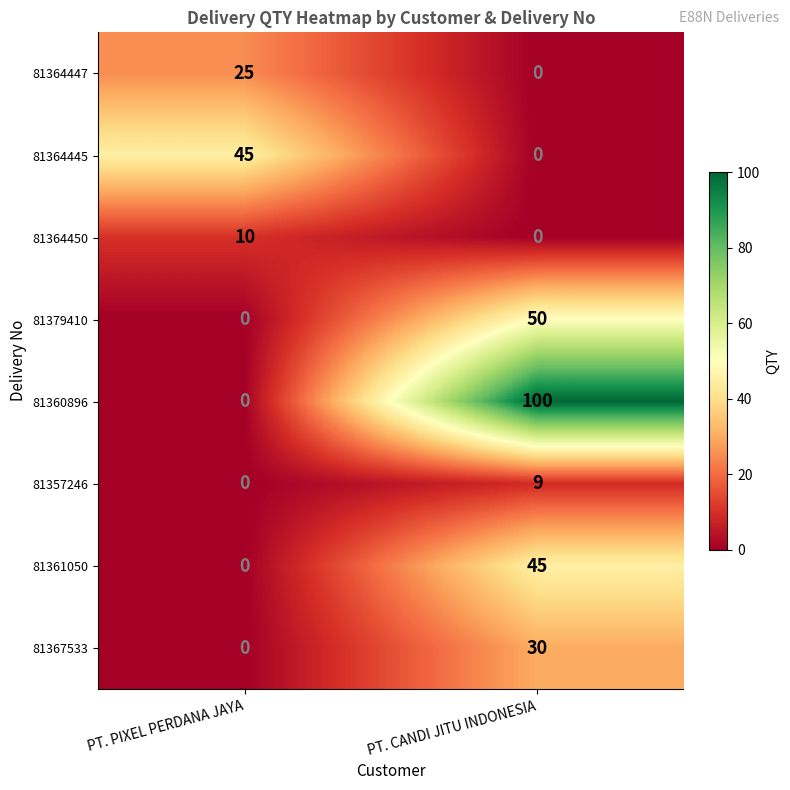

At how many categories does at least one series exceed 74?

1